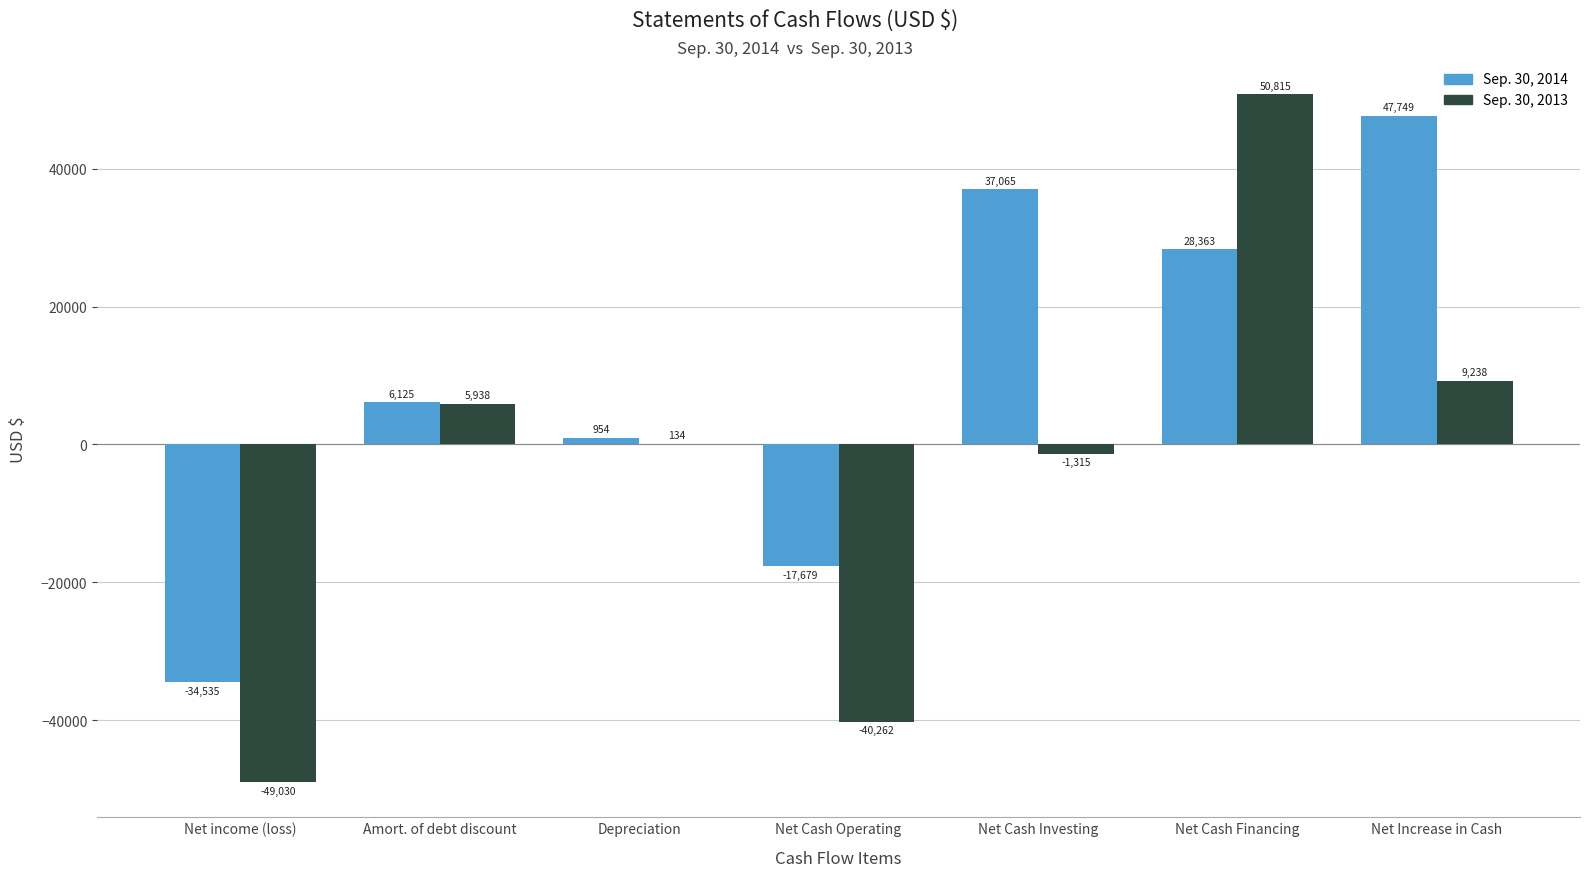

Reading left to right, transcribe all the data shown in this chart.

Sep. 30, 2014: -34535	6125	954	-17679	37065	28363	47749
Sep. 30, 2013: -49030	5938	134	-40262	-1315	50815	9238